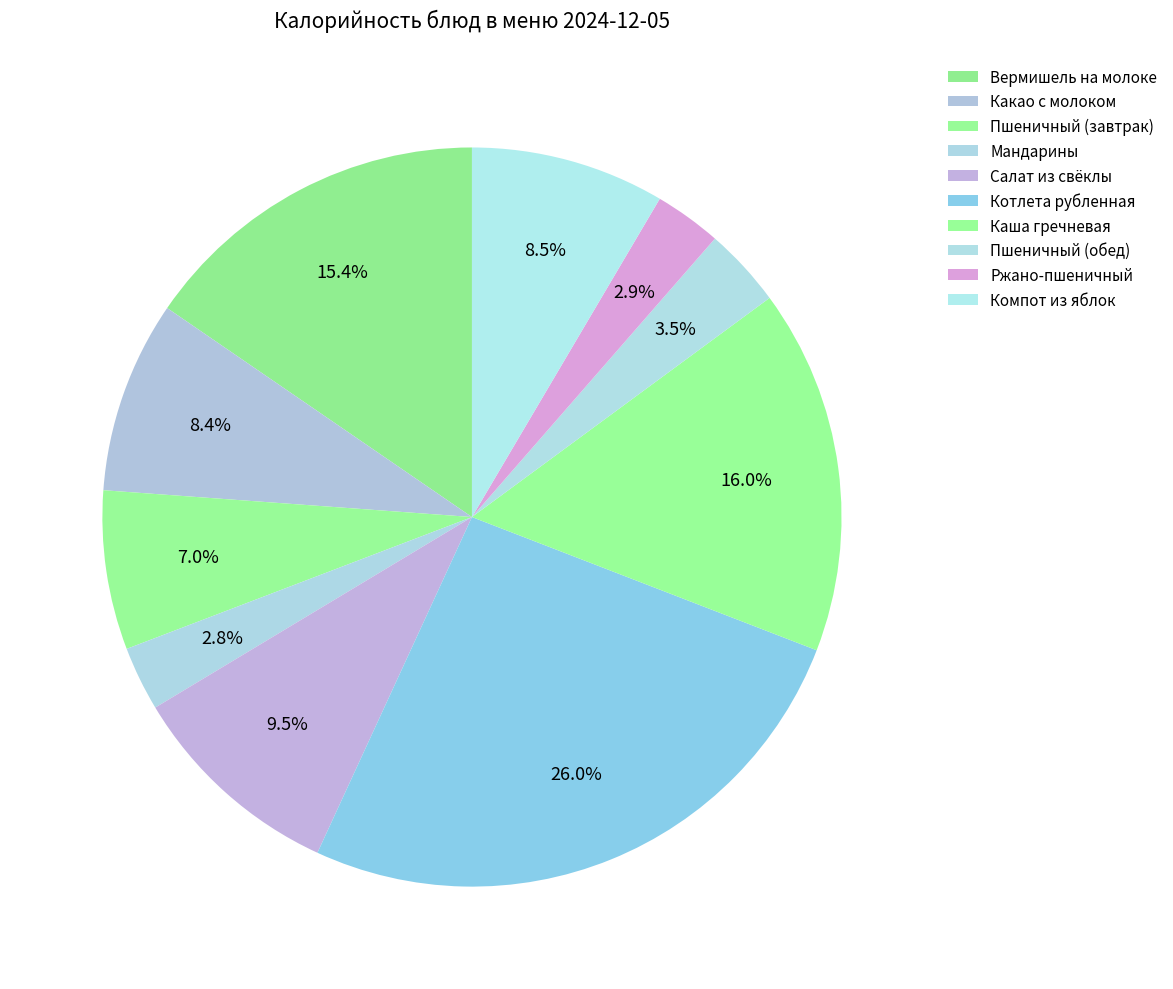

What percentage is the Мандарины slice, to the nearest percent?

3%